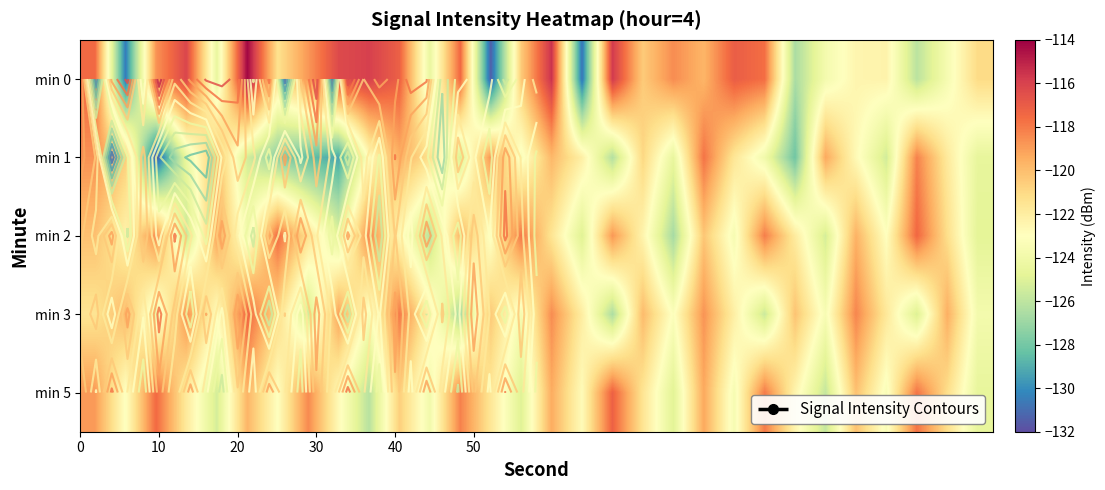

How many data points in min 3 are less than -121?

17